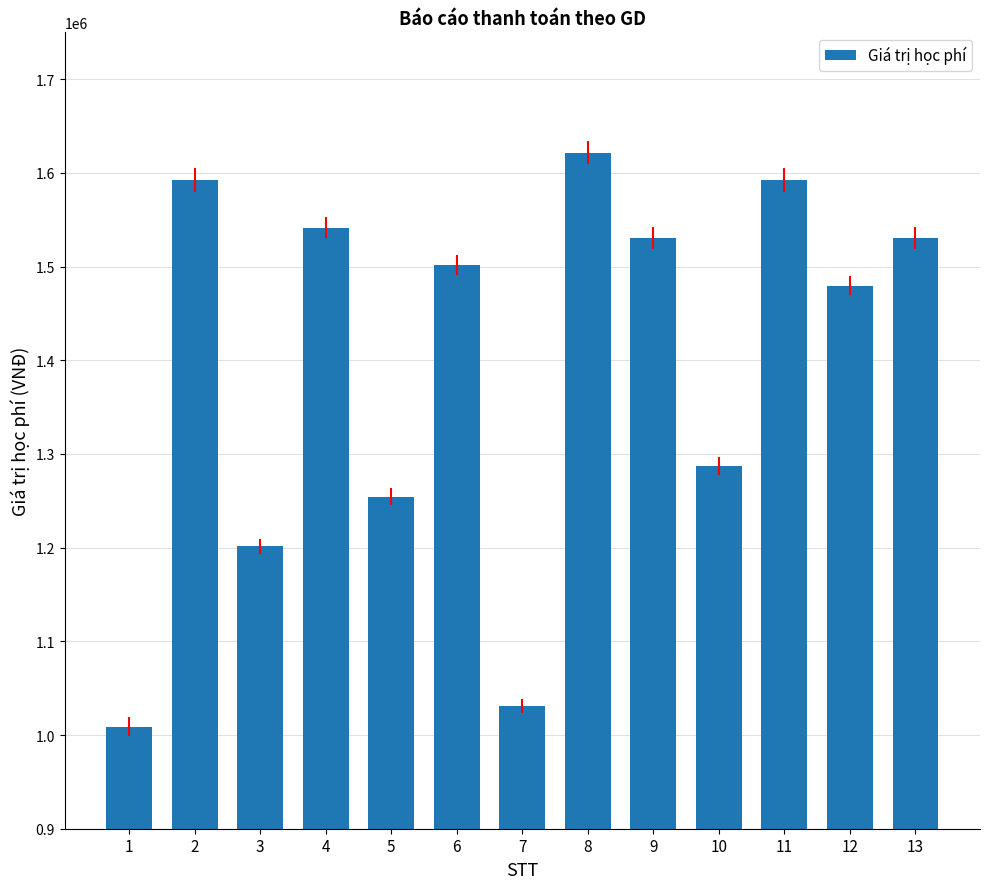

Between 8 and 9, which is larger?

8